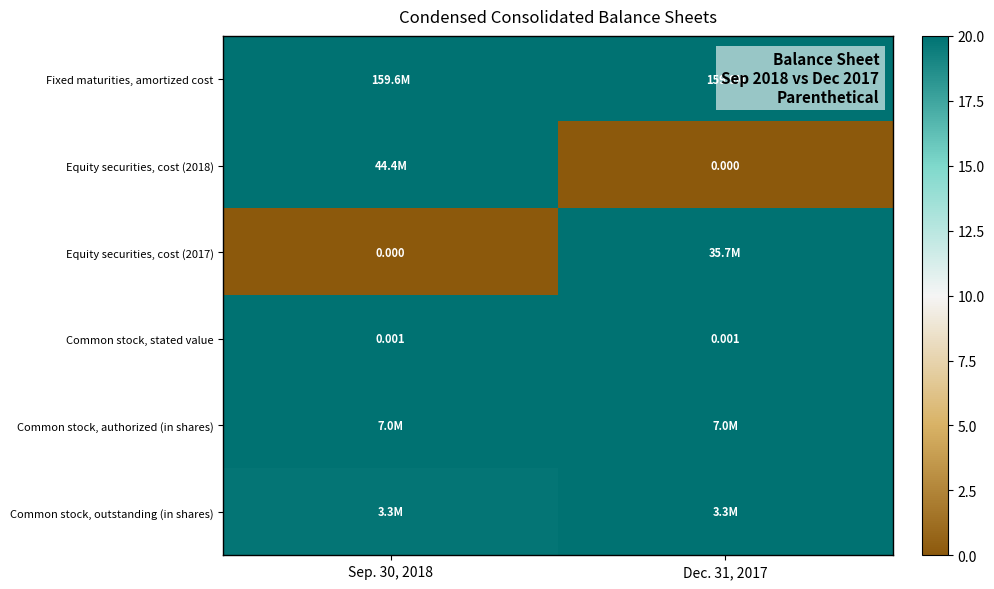

List the labels in order of Equity securities, cost (2018) value, largest first.

Sep. 30, 2018, Dec. 31, 2017